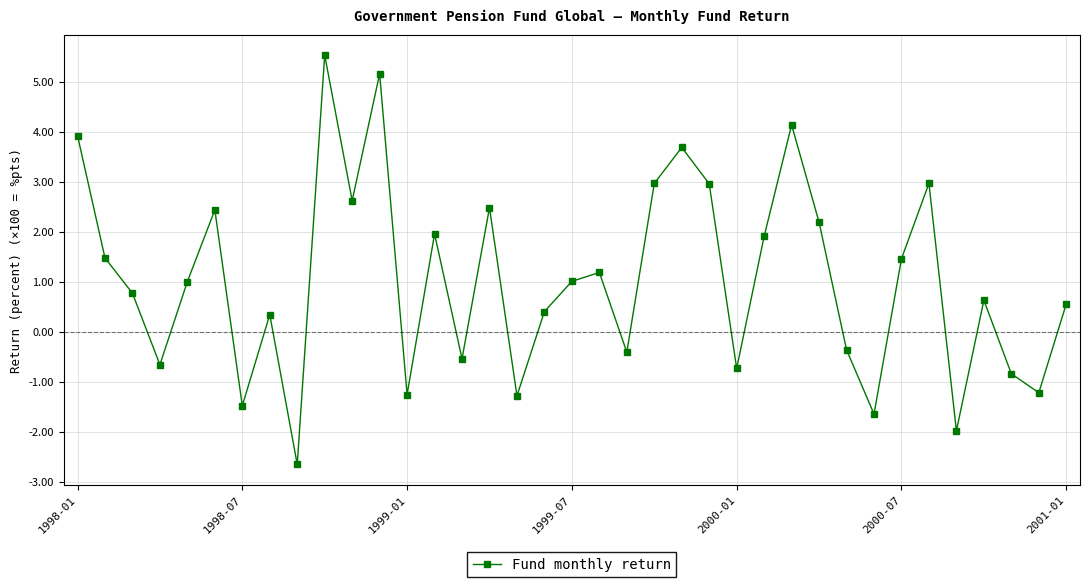

What is the difference between the maximum and minimum values?

8.2